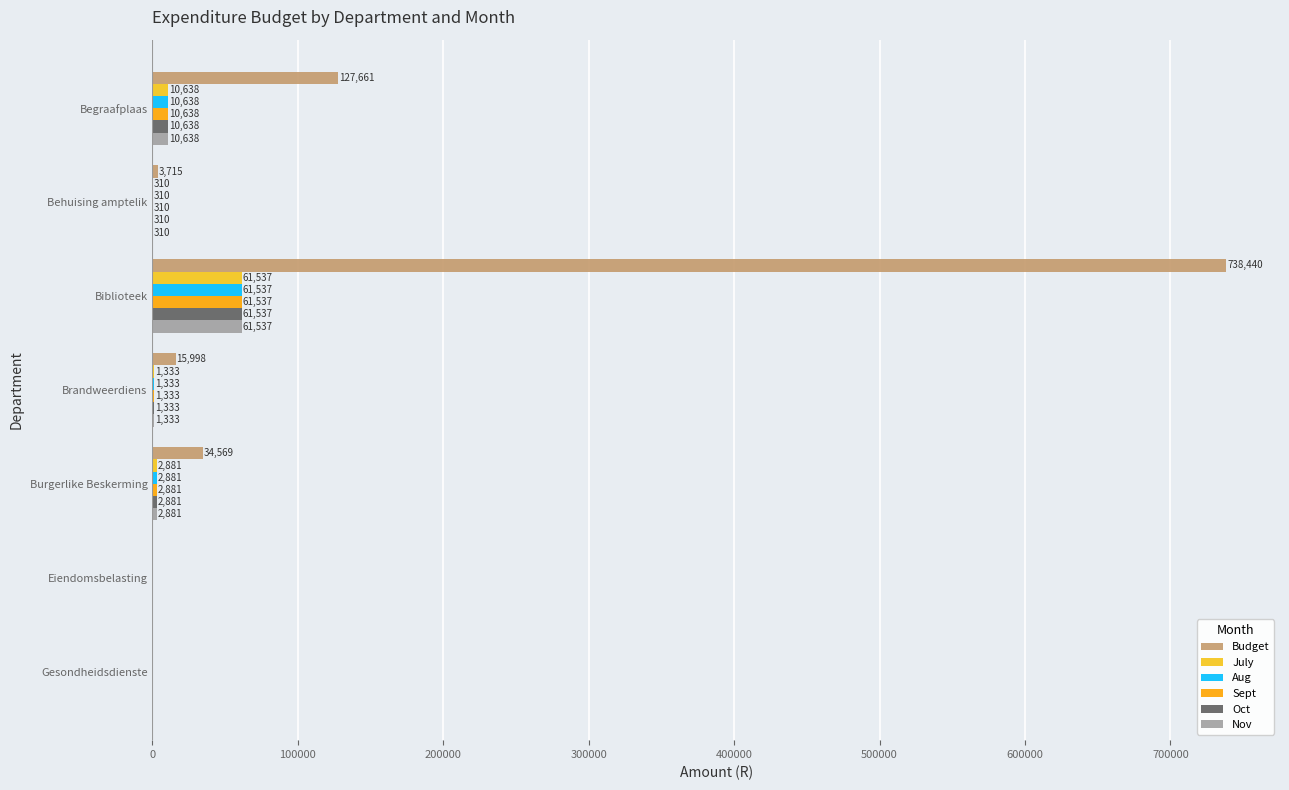

What is the sum of the Aug values at Behuising amptelik and Begraafplaas?

10948.0